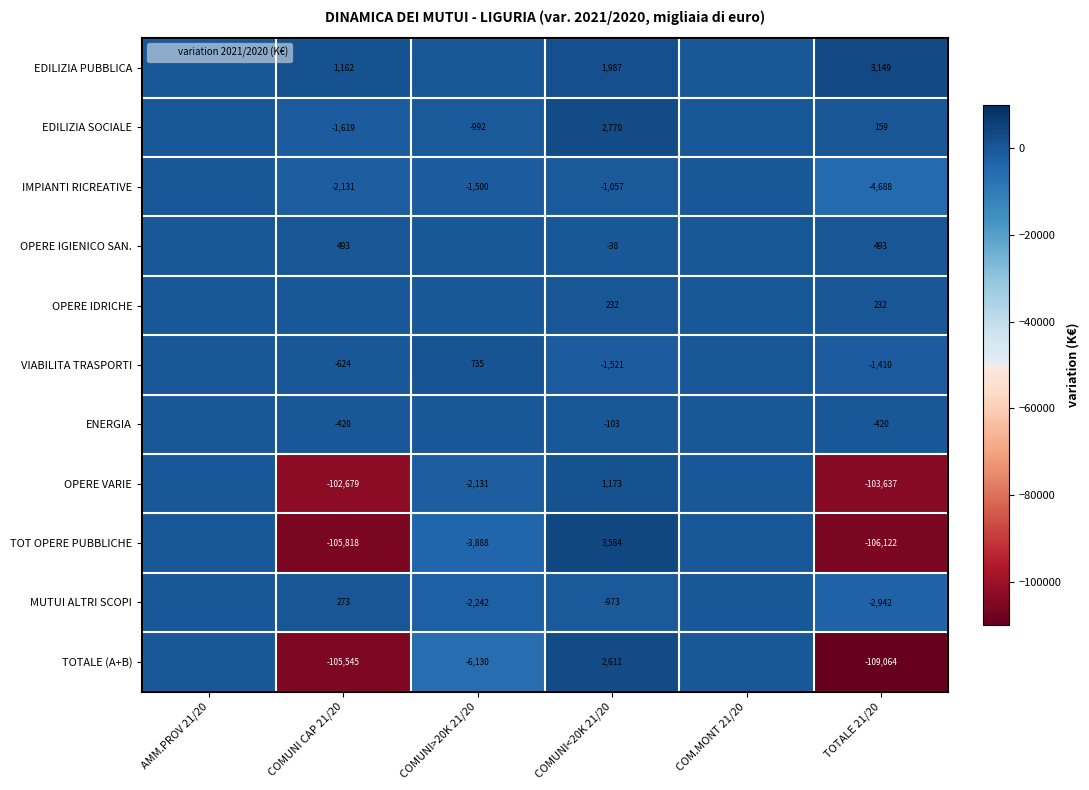

At which category is the sum across all series the highest?

COMUNI<20K 21/20